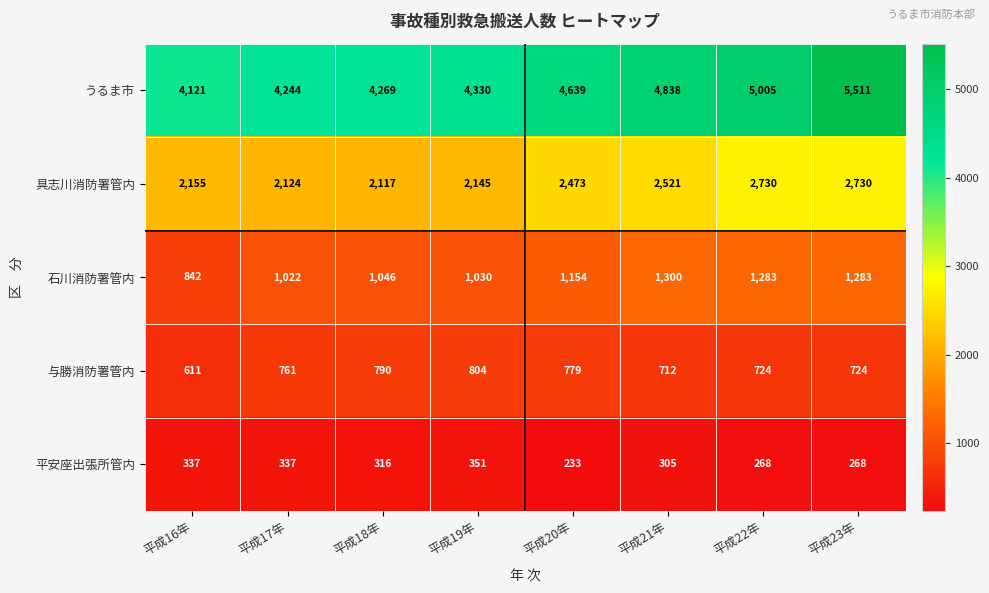

Which series has the widest spread of values?

うるま市